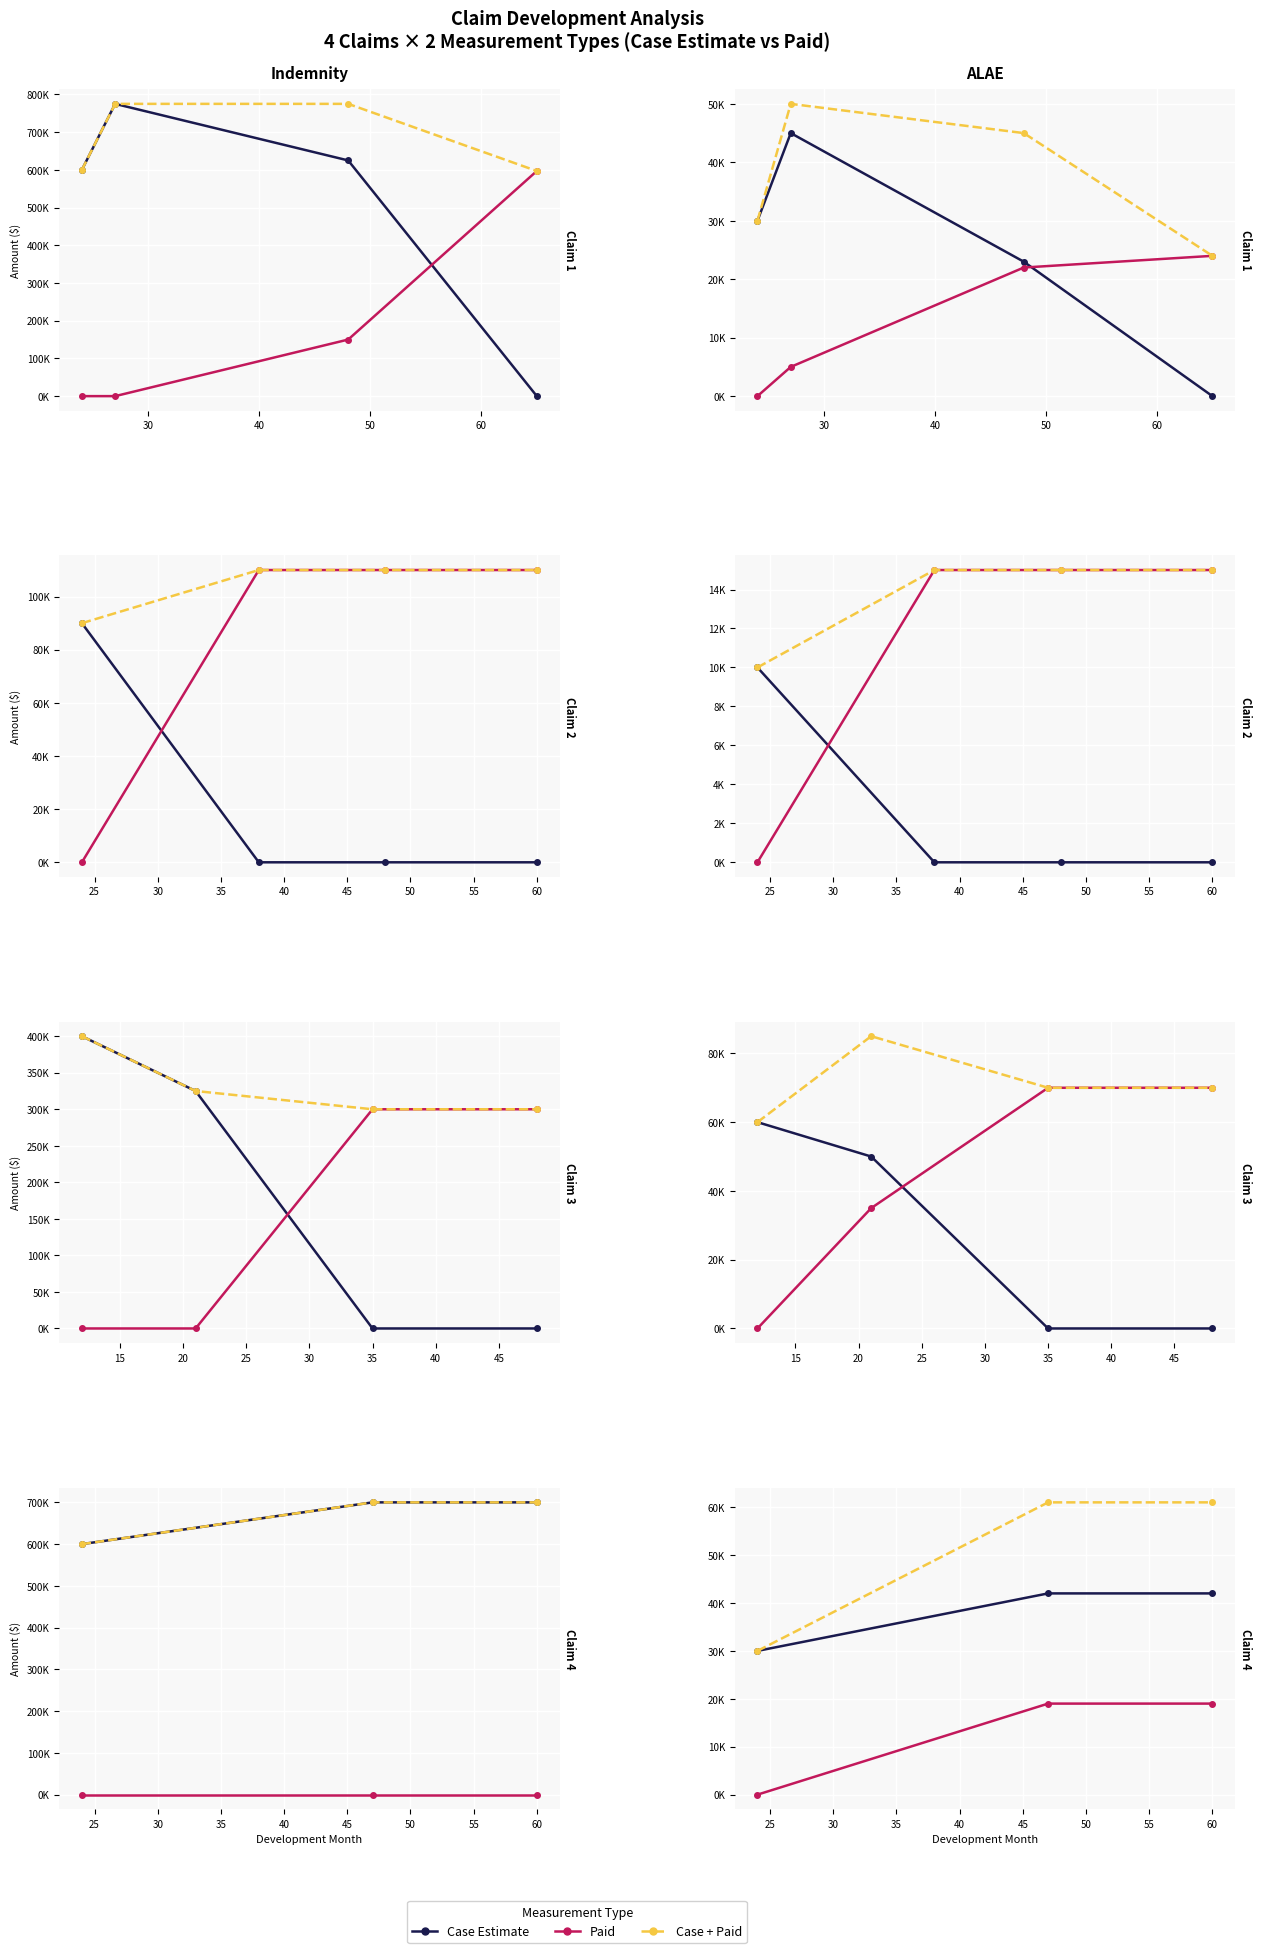

What is the value of the Case Estimate point at the 1st from the left?

30000